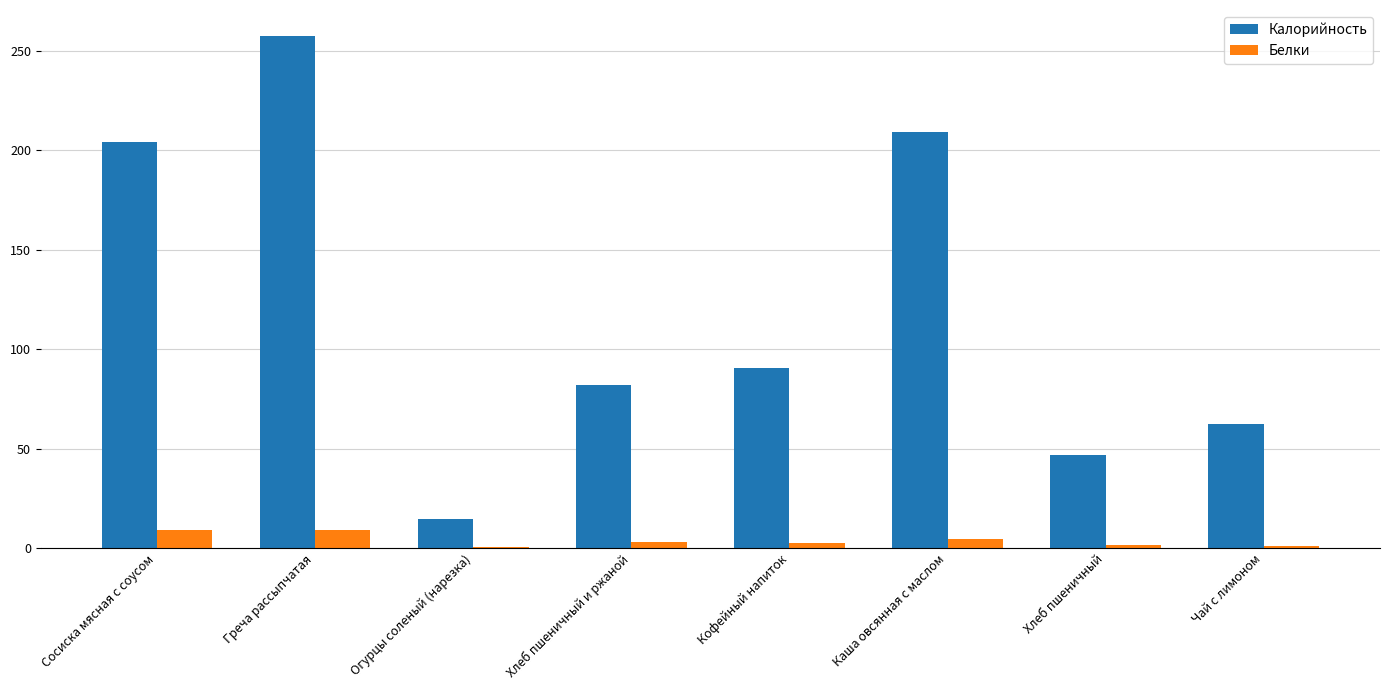

What is the total value across all series at Греча рассыпчатая?

266.7